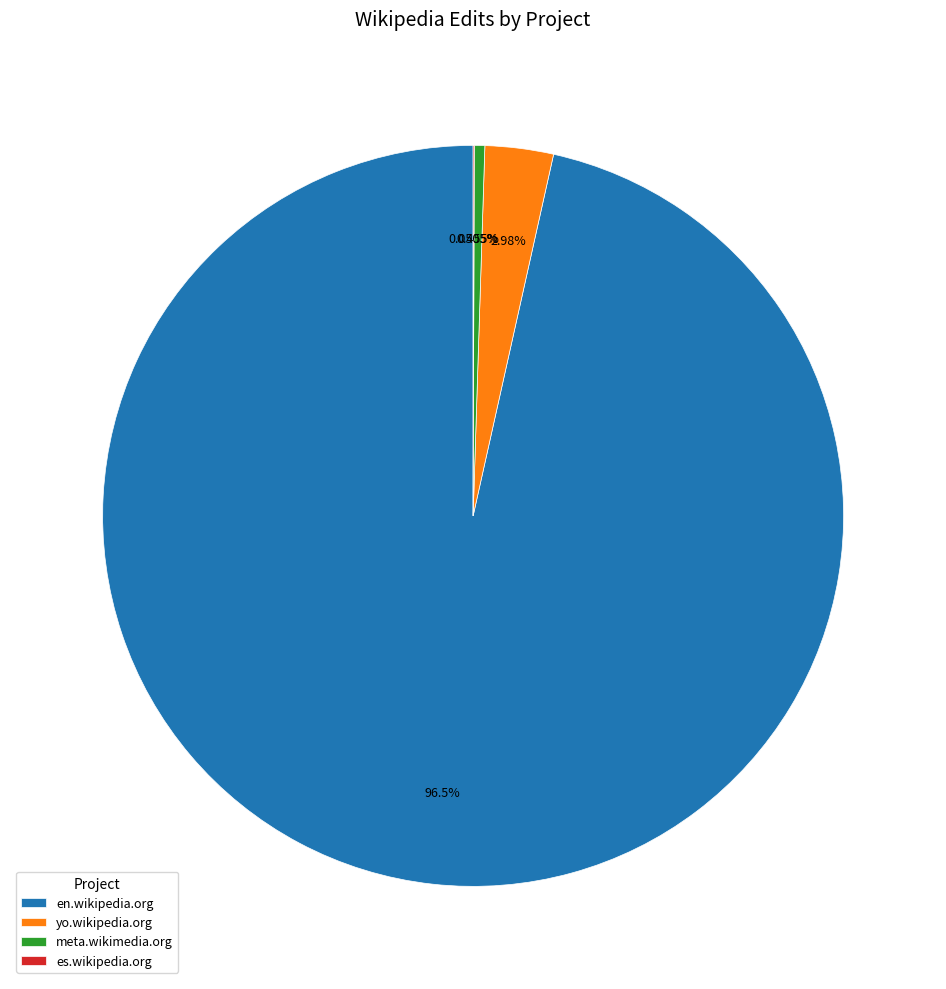

Which slice is the largest?

en.wikipedia.org